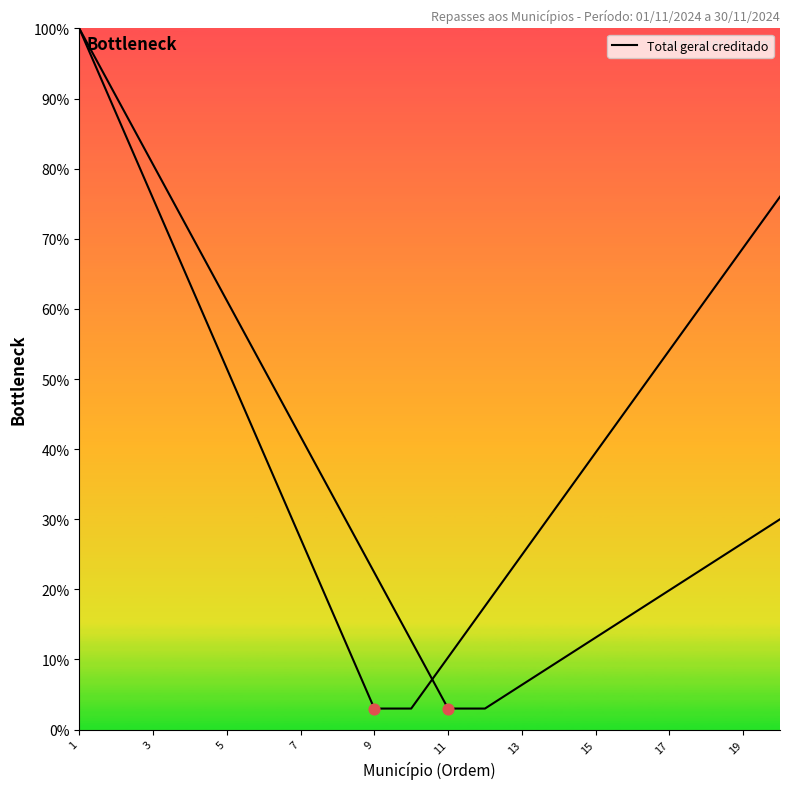

Which has a higher value, 11 or 15?

15